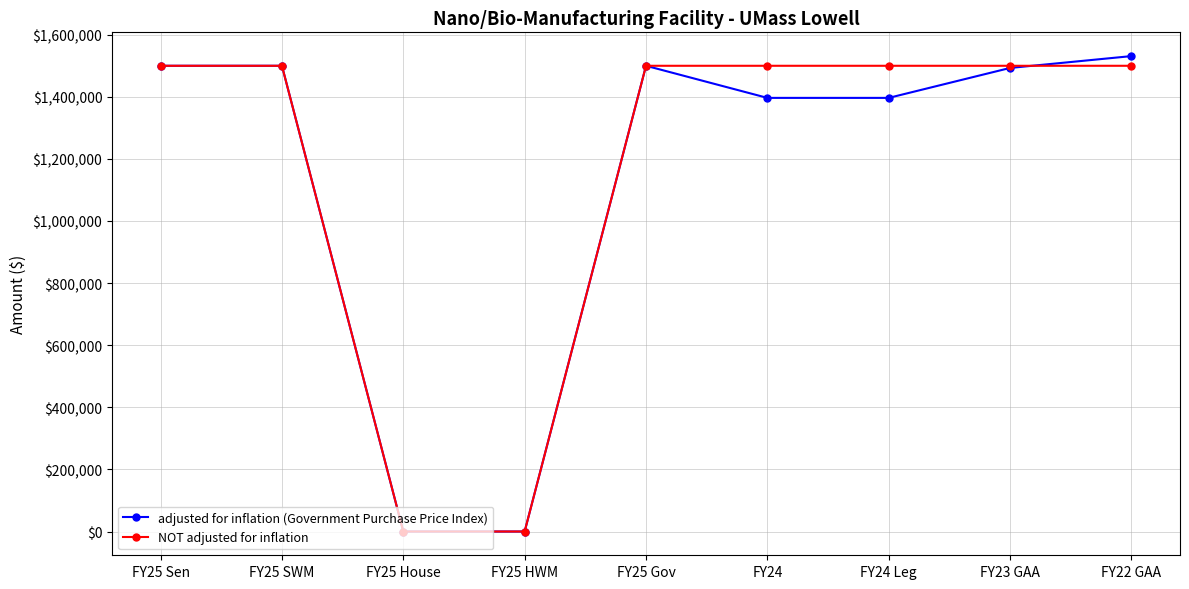

Rank the series by their maximum value, from highest to lowest.

adjusted for inflation (Government Purchase Price Index), NOT adjusted for inflation